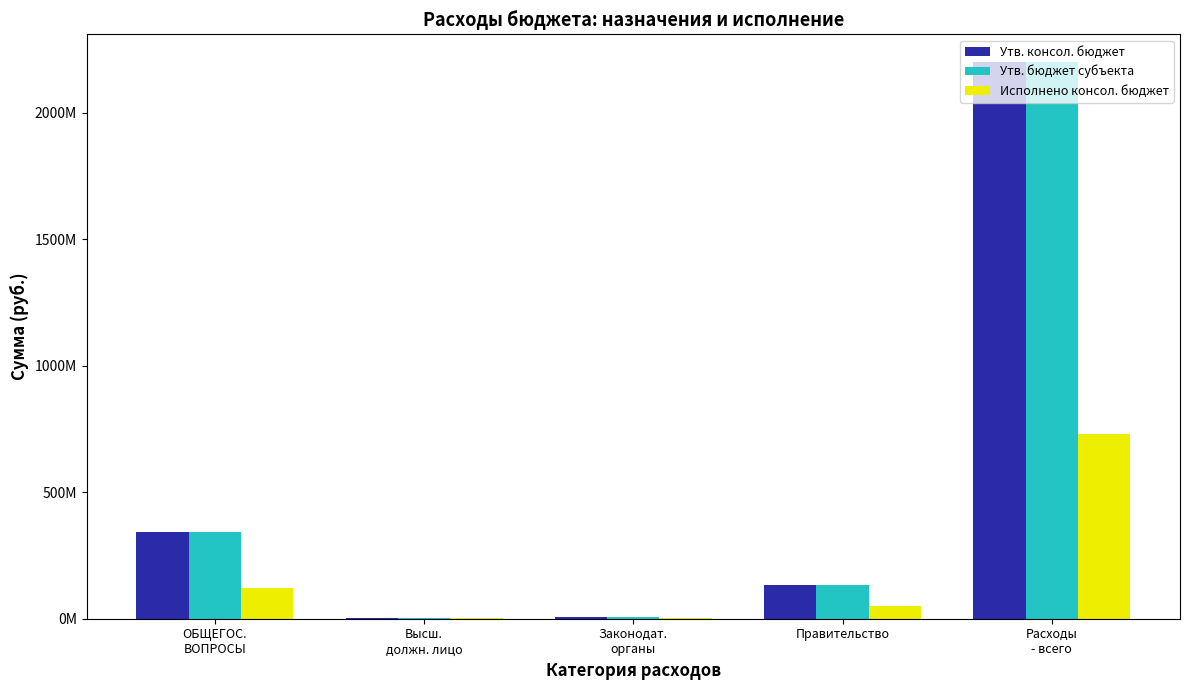

What are all the series names shown in the legend?

Утв. консол. бюджет, Утв. бюджет субъекта, Исполнено консол. бюджет